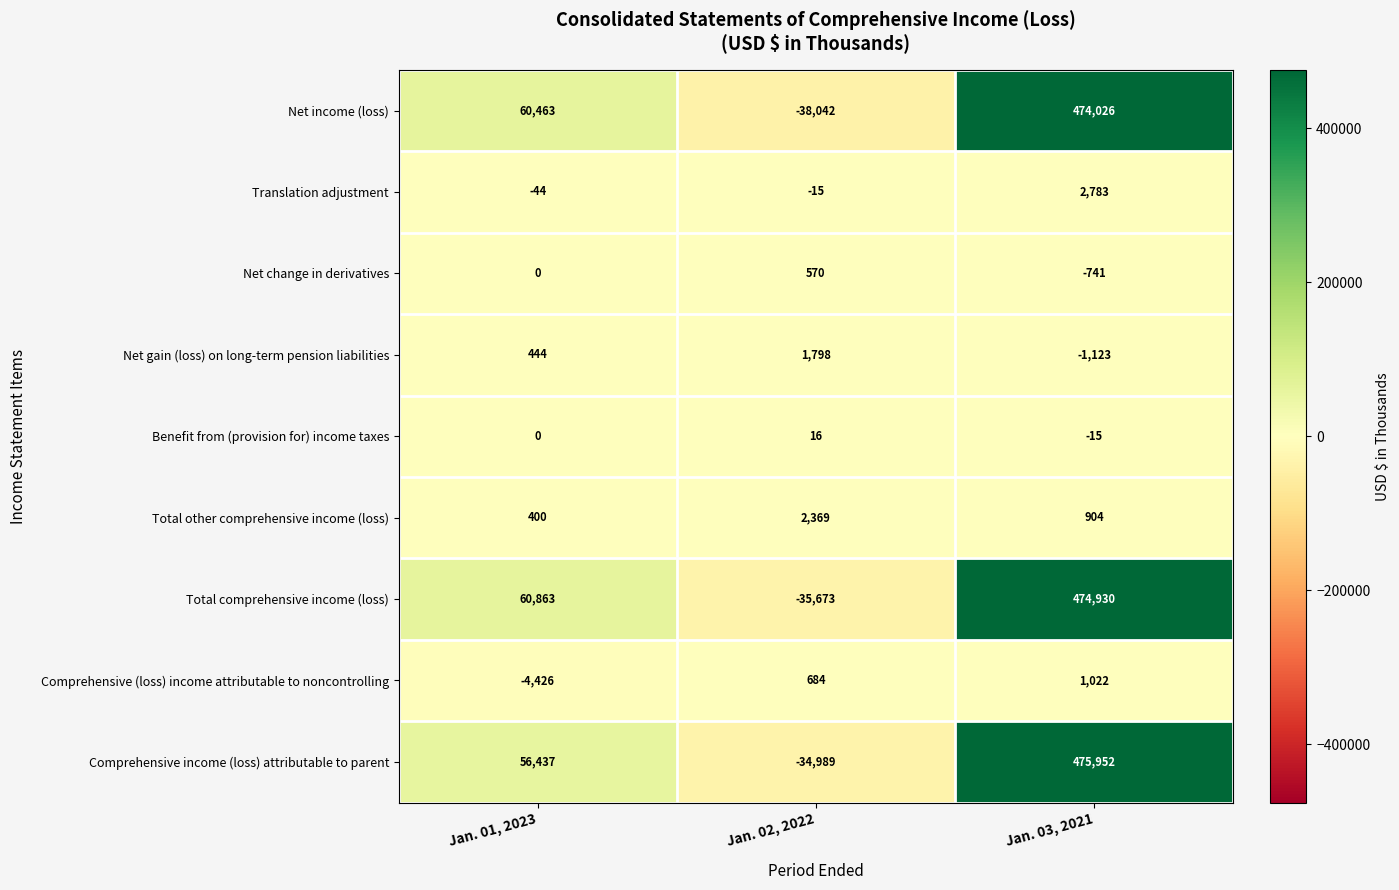

Which series changed the most between Jan. 01, 2023 and Jan. 02, 2022?

Net income (loss)